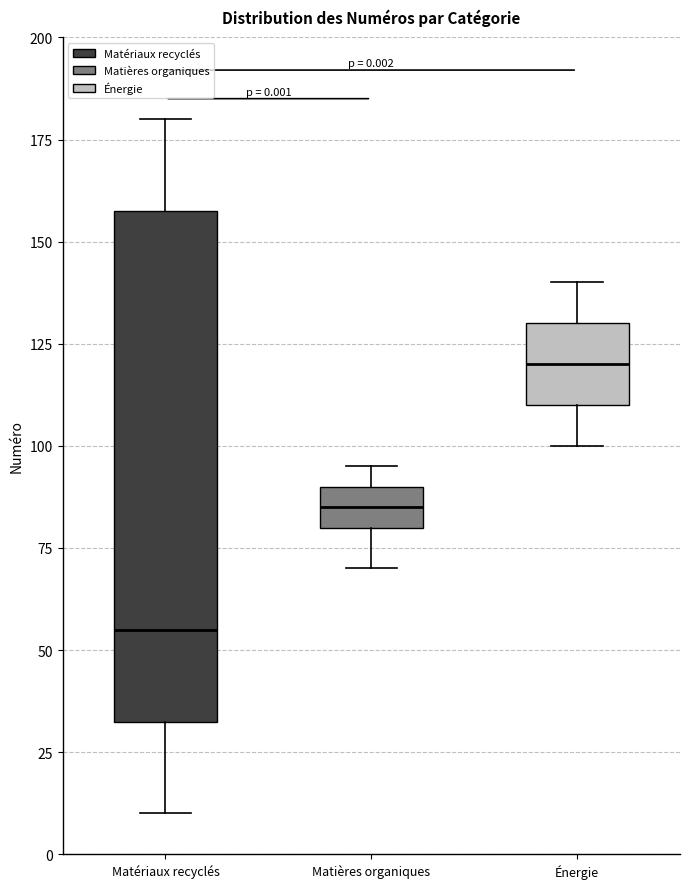

Which box is the tallest, from its lower edge to its upper edge?

Matériaux recyclés